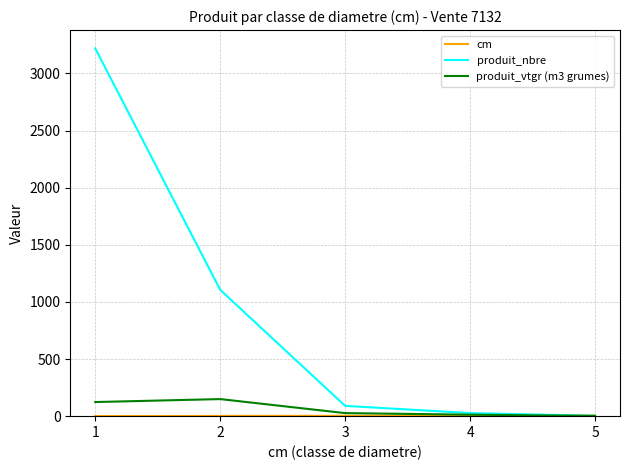

What is the approximate value of produit_nbre at 5?

3.0